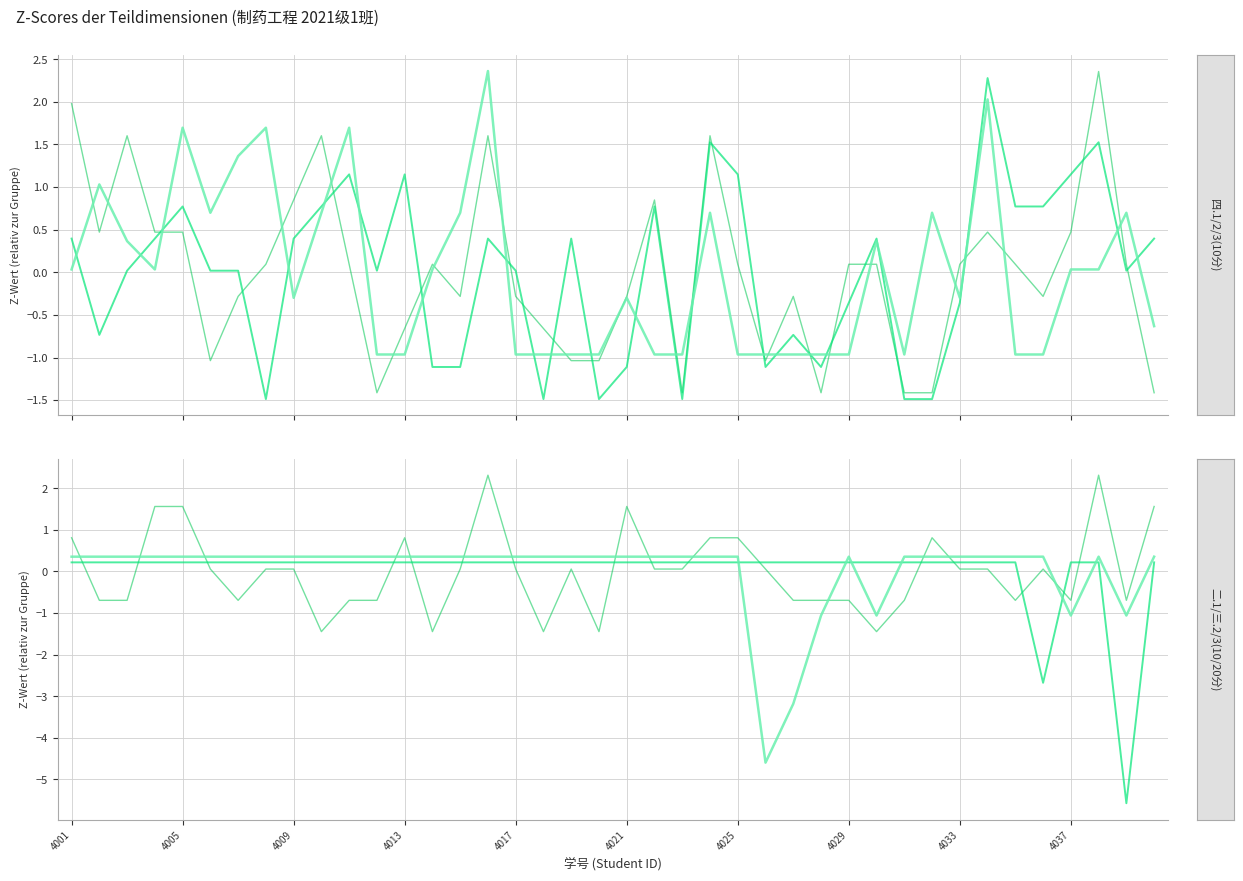

The value of 二.1(20分) at 25 is 0.0. True or false?

False